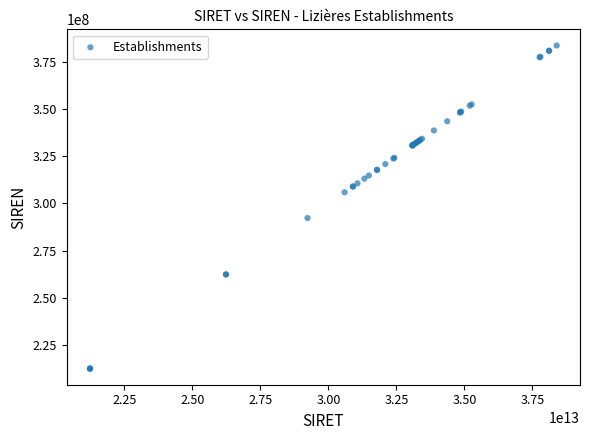

What Y value in the scatter plot is closest to 298125352?

292300175